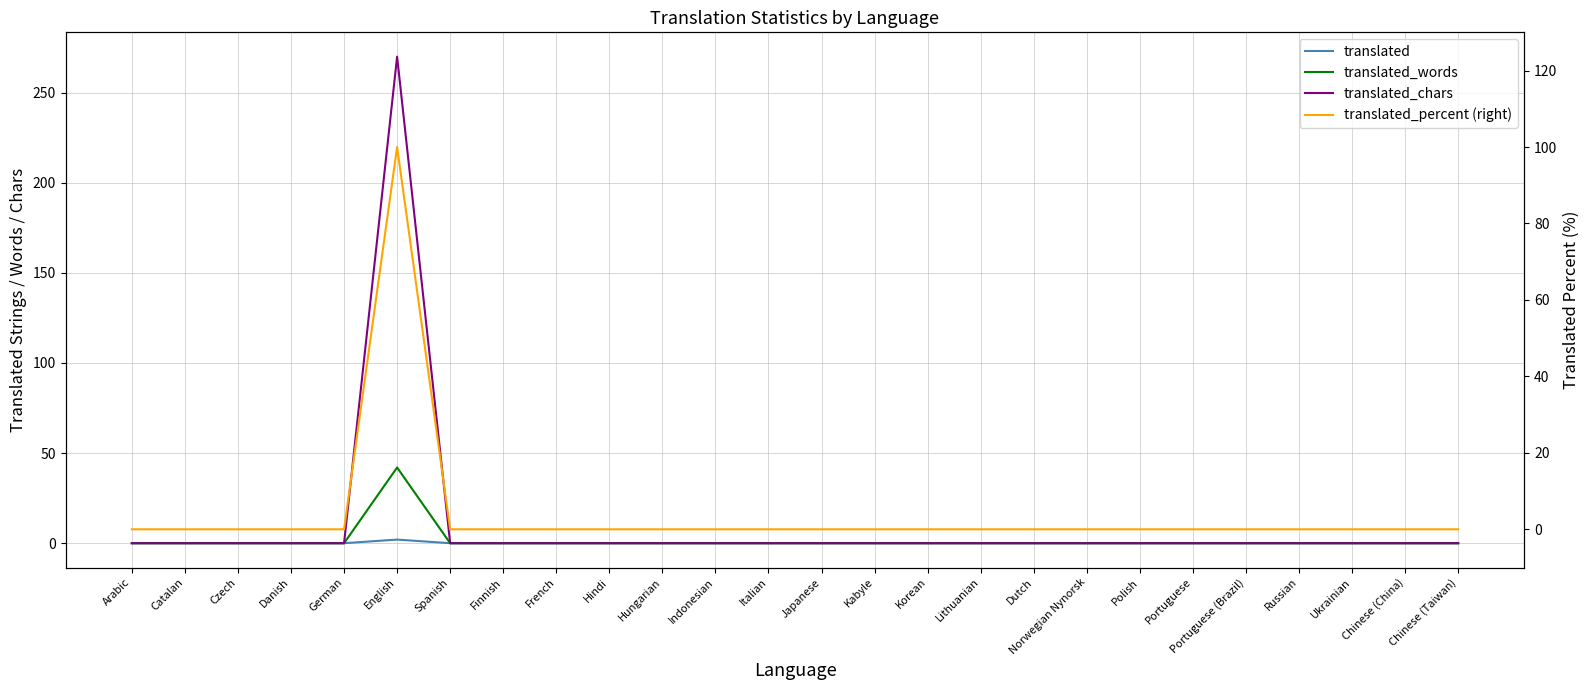

At Chinese (China), list the series in order from smallest to largest.

translated, translated_words, translated_chars, translated_percent (right)